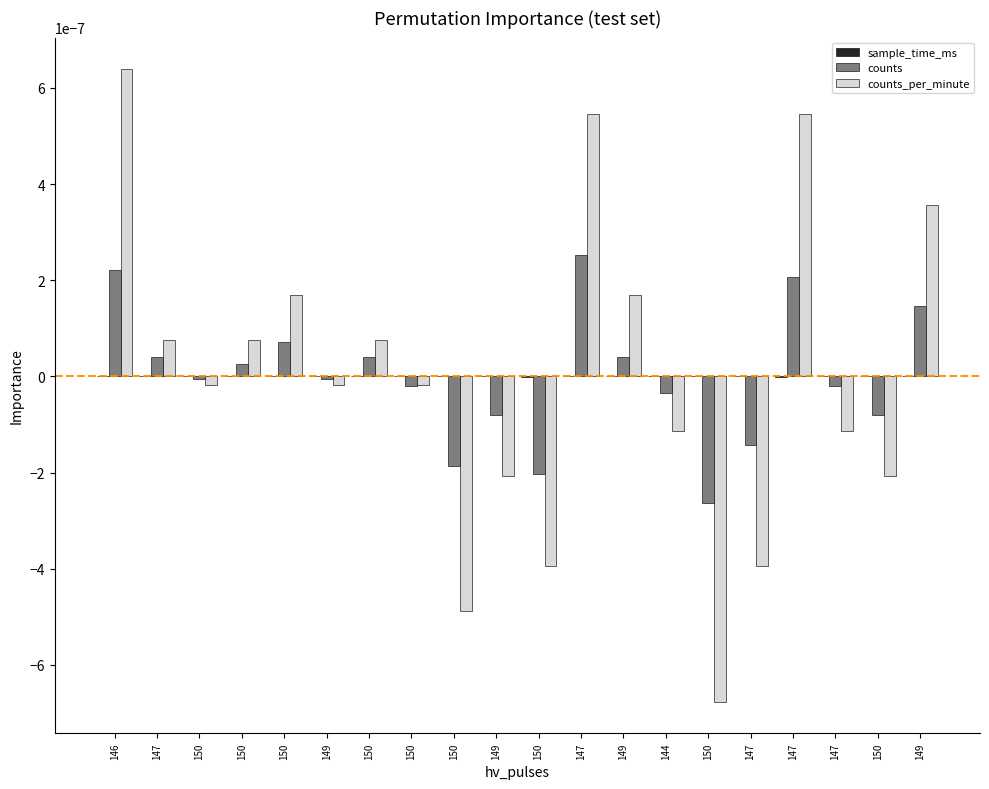

At which category does the chart reach its peak across all series?

146